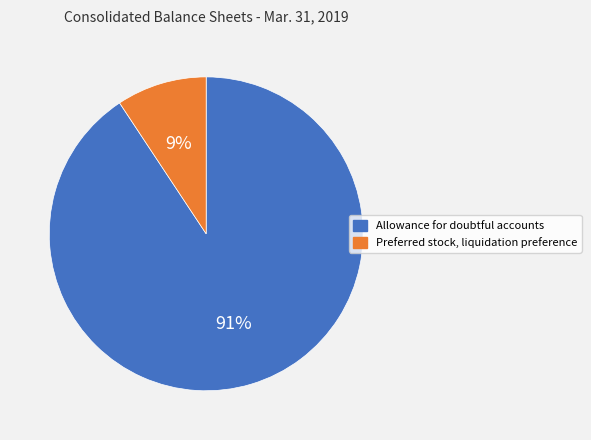

To the nearest percent, what portion does Preferred stock, liquidation preference represent?

9%